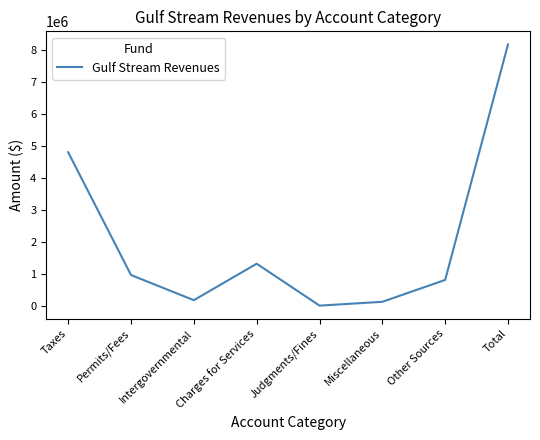

Which label corresponds to the smallest value in the chart?

Judgments/Fines